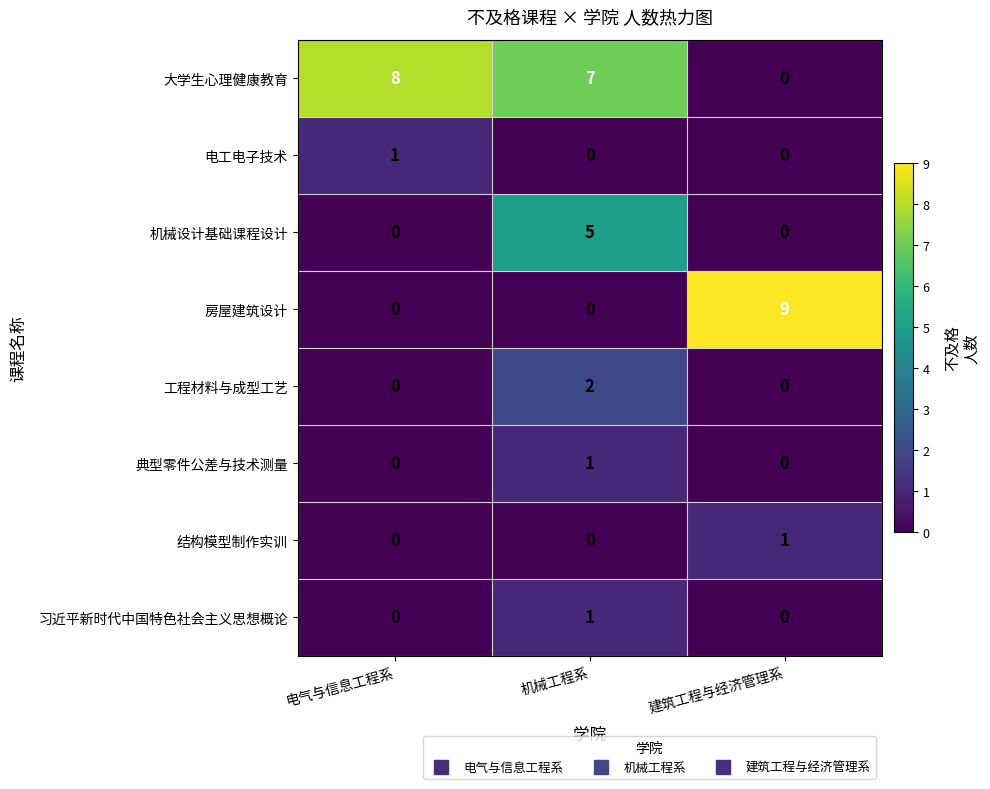

The value of 习近平新时代中国特色社会主义思想概论 at 机械工程系 is 2. True or false?

False